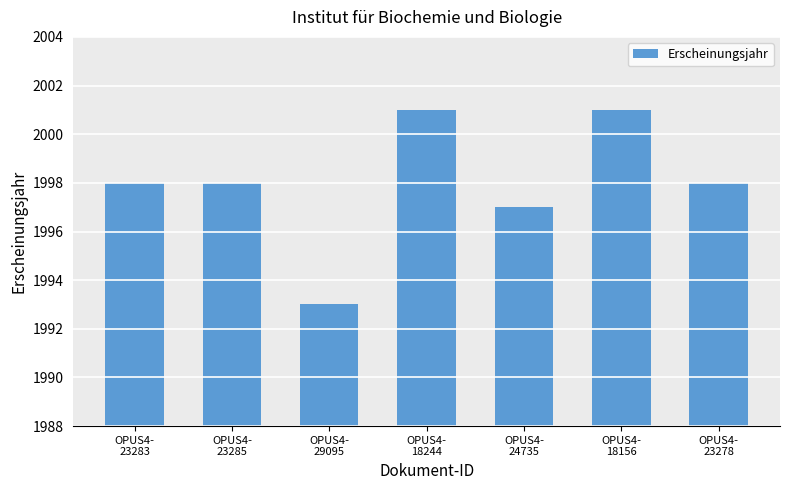

What is the value of the 5th bar from the left?

1997